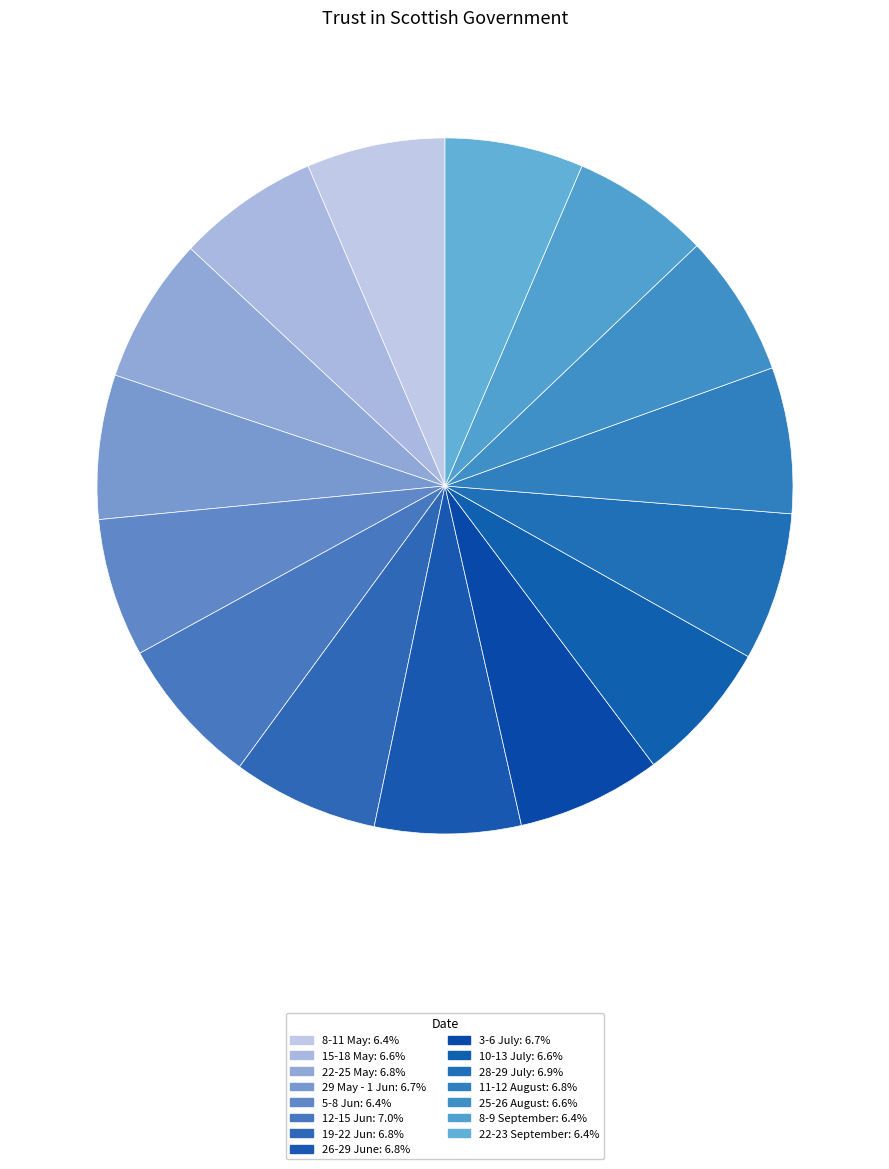

What percentage do 8-9 September and 22-25 May together represent?

13.2%